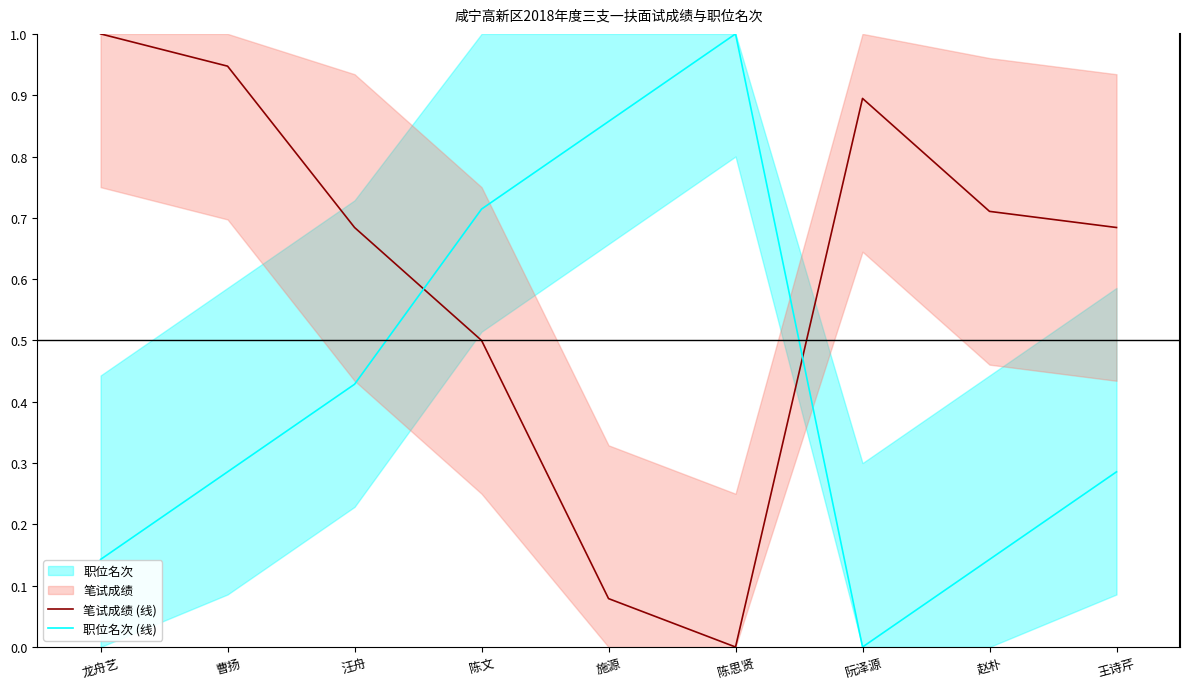

Is it true that 职位名次 (线) equals 1.0 at 陈思贤?

True